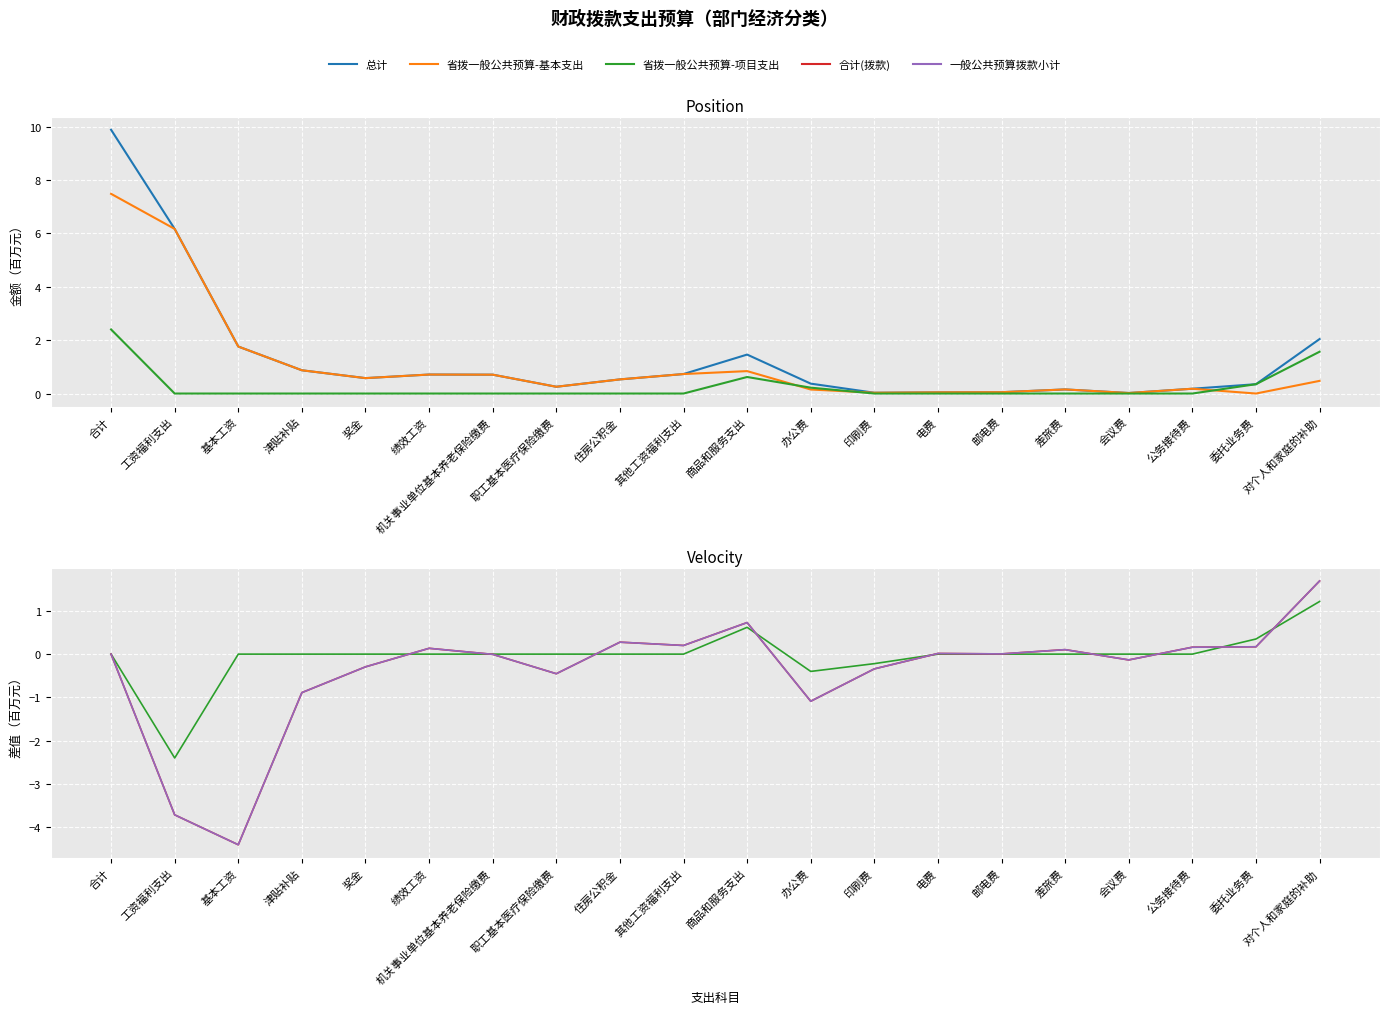

The 省拨一般公共预算-项目支出 series shows 1.2 at 公务接待费. True or false?

False